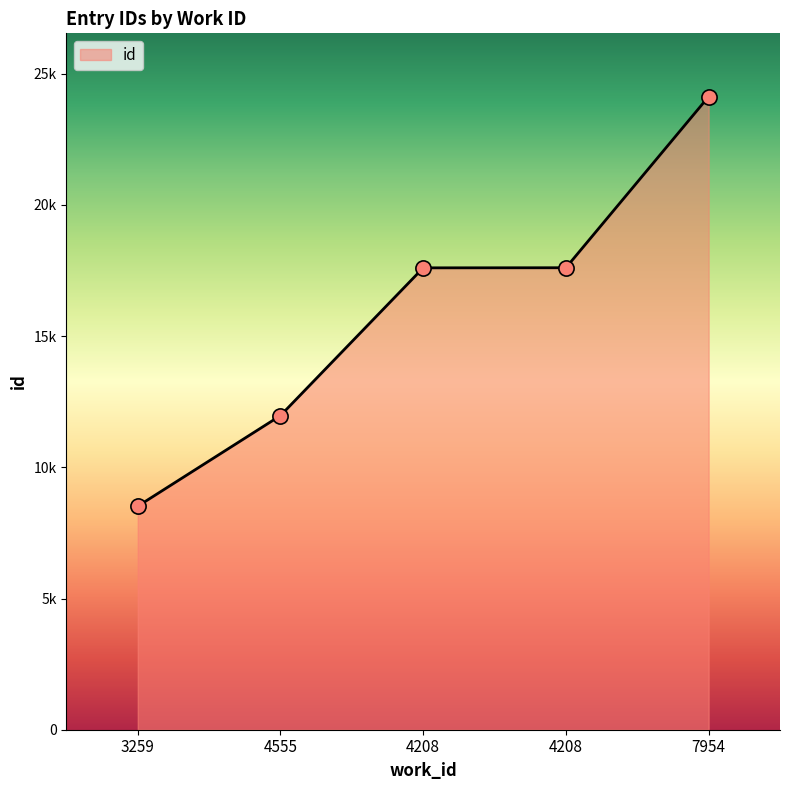

Approximately how many times larger is the value at 4208 compared to 7954?

0.7